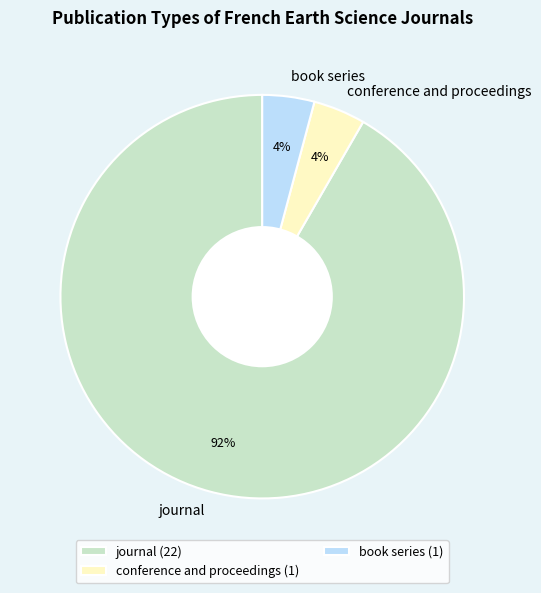

True or false: journal accounts for 92% of the total.

True